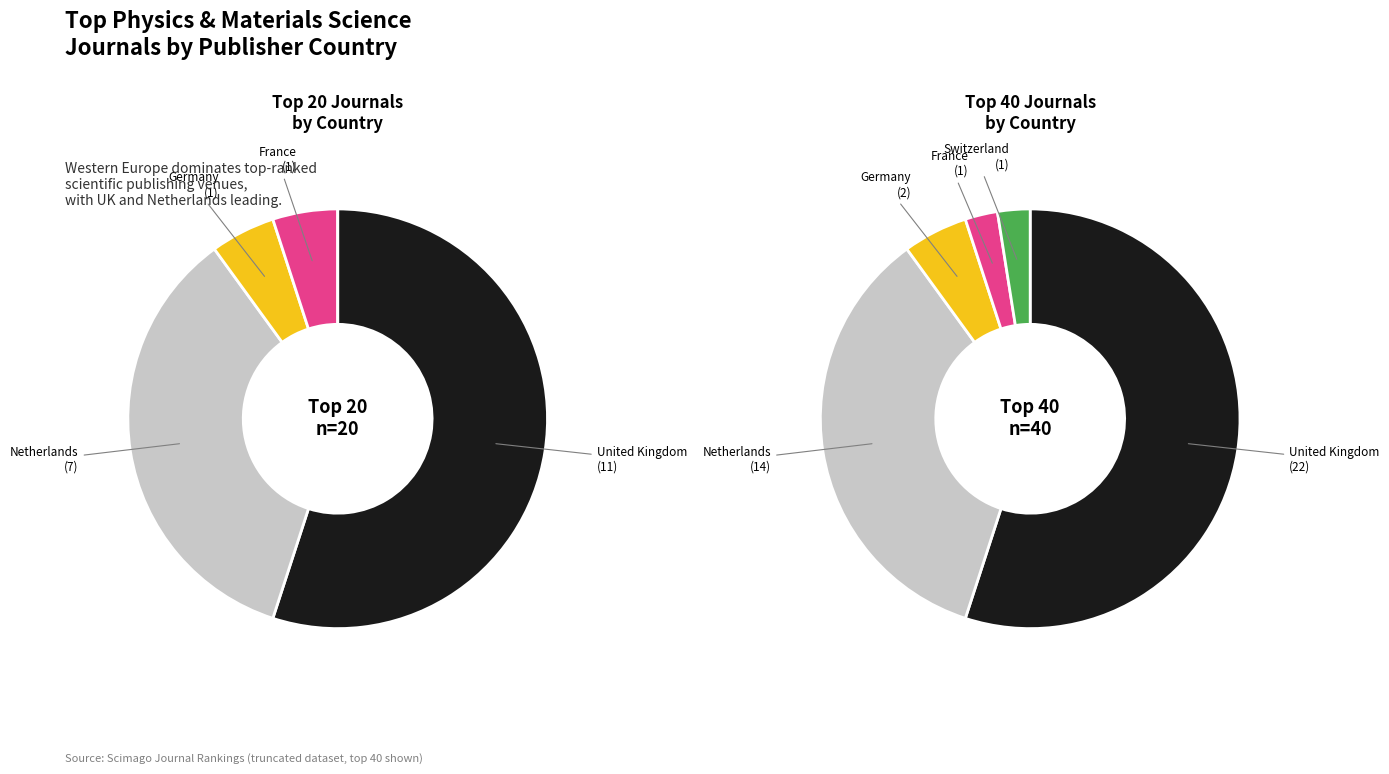

To the nearest percent, what percentage of the pie is Switzerland?

2%